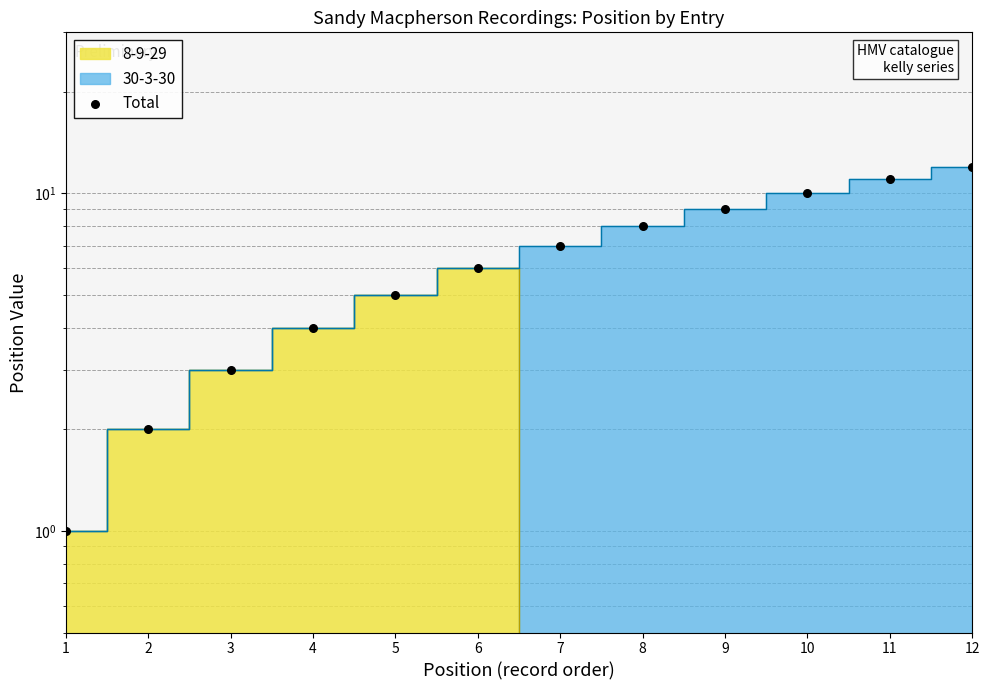

What is the change in value from 4 to 6?

+2